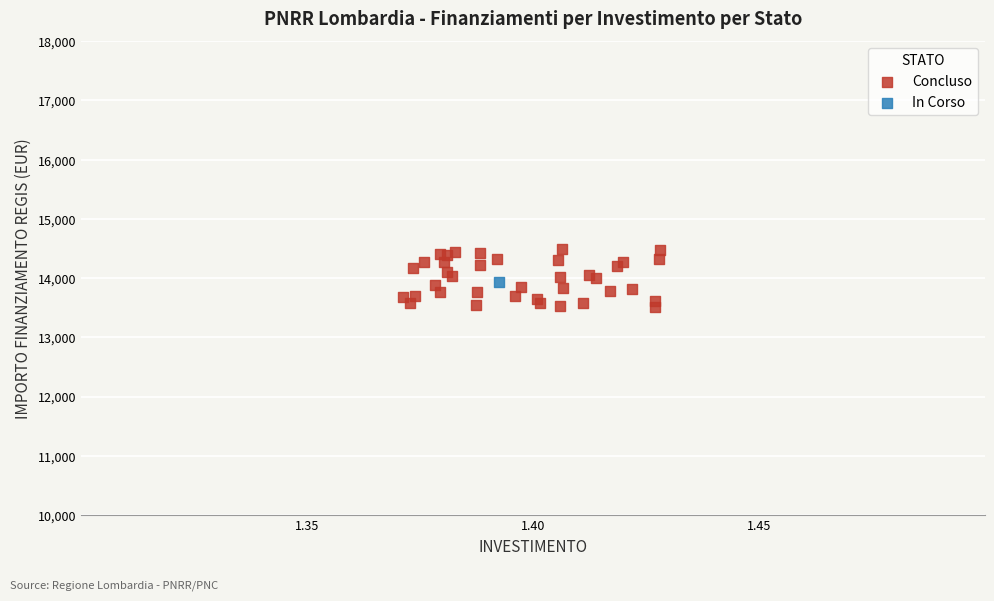

What are all the series names shown in the legend?

Concluso, In Corso